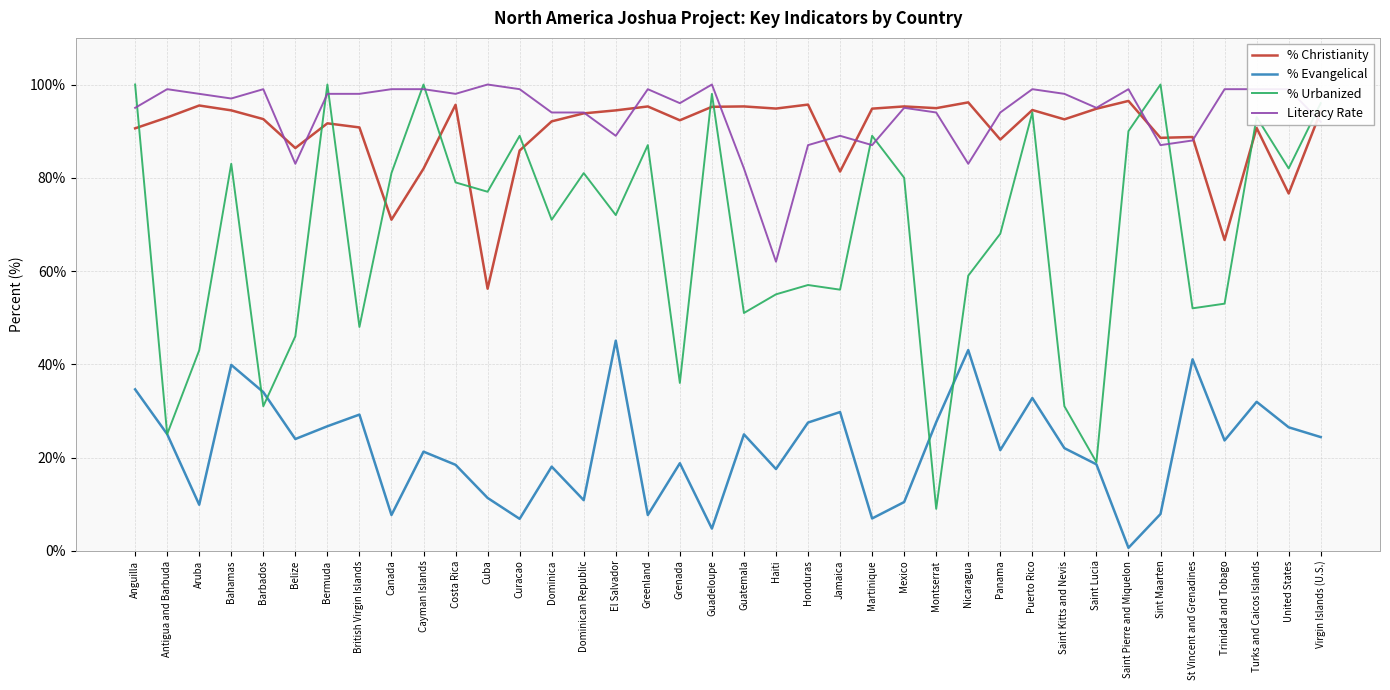

What value does the % Christianity series have at Greenland?

95.3